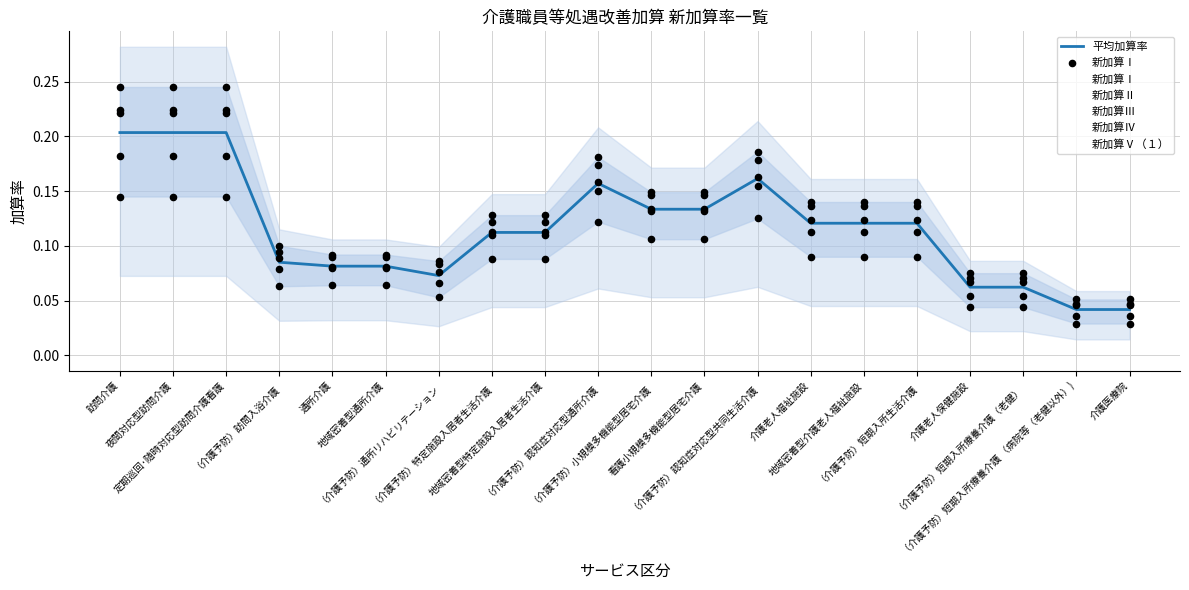

At which category is the sum across all series the highest?

訪問介護